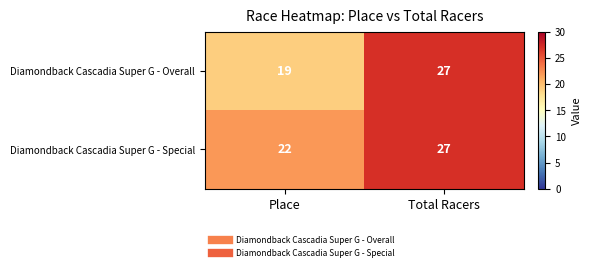

How many distinct data groups are displayed?

2